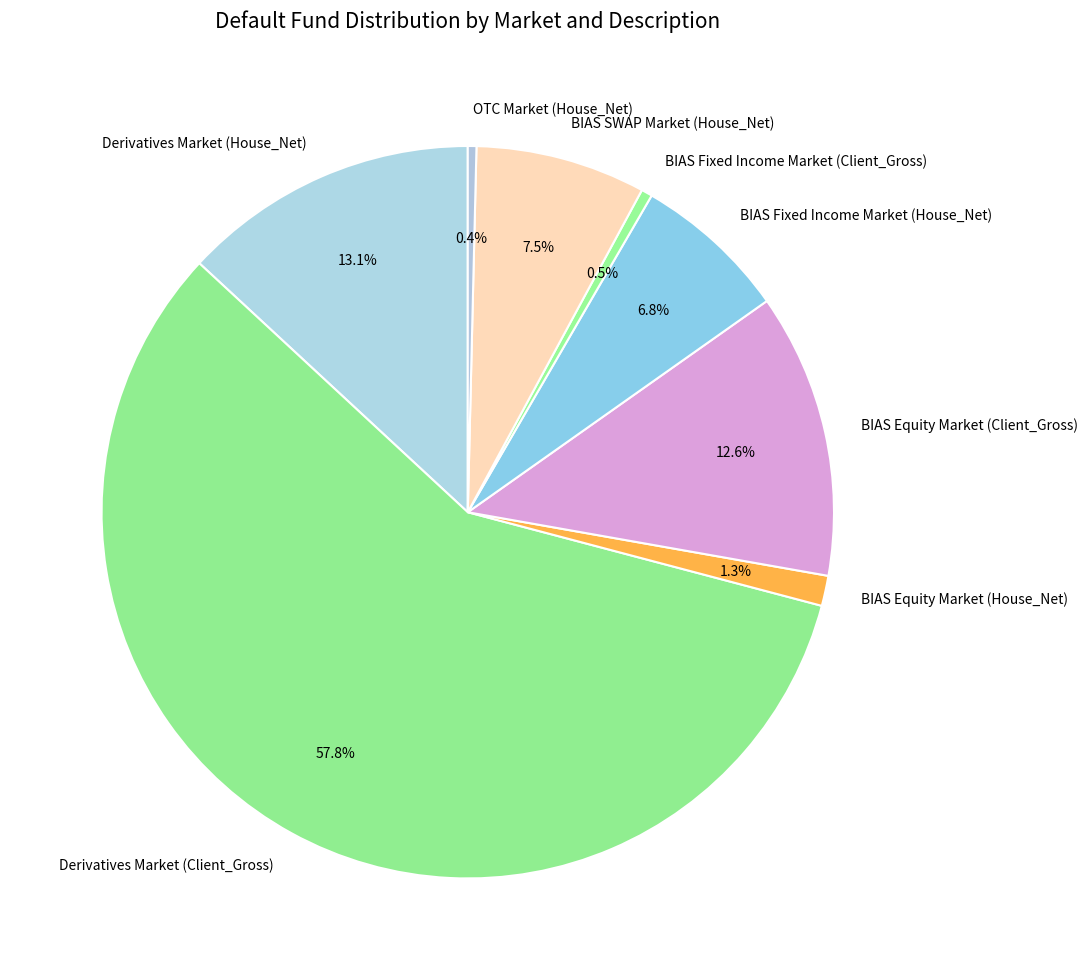

How many slices are in this pie chart?

8